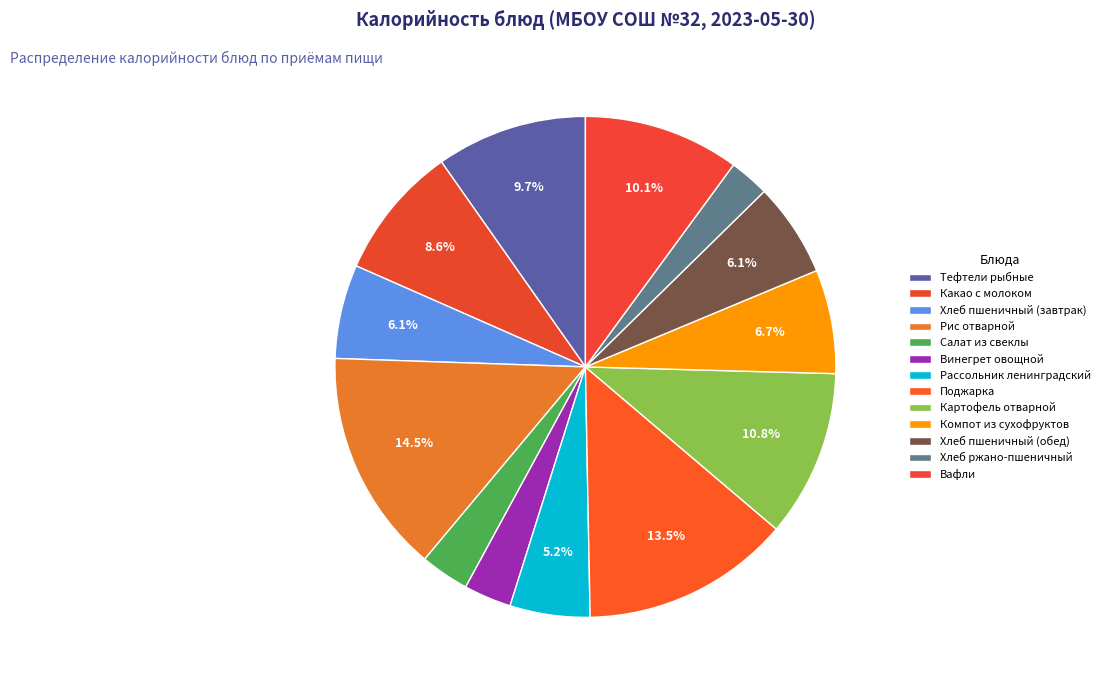

Which category has the smallest portion of the pie?

хлеб ржано-пшеничный